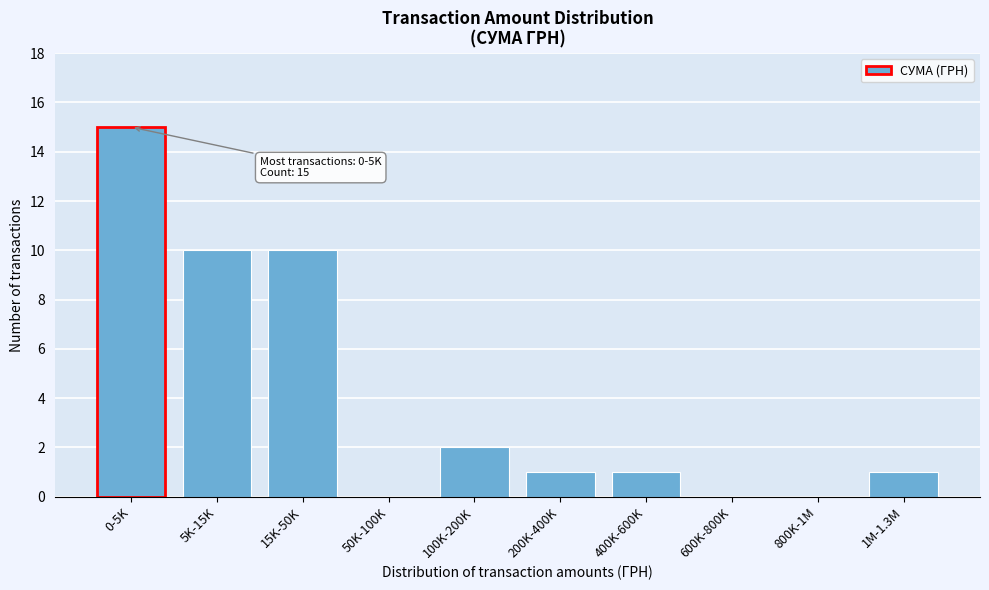

Reading left to right, extract all data points from this chart.

0-5K=15	5K-15K=10	15K-50K=10	50K-100K=0	100K-200K=2	200K-400K=1	400K-600K=1	600K-800K=0	800K-1M=0	1M-1.3M=1